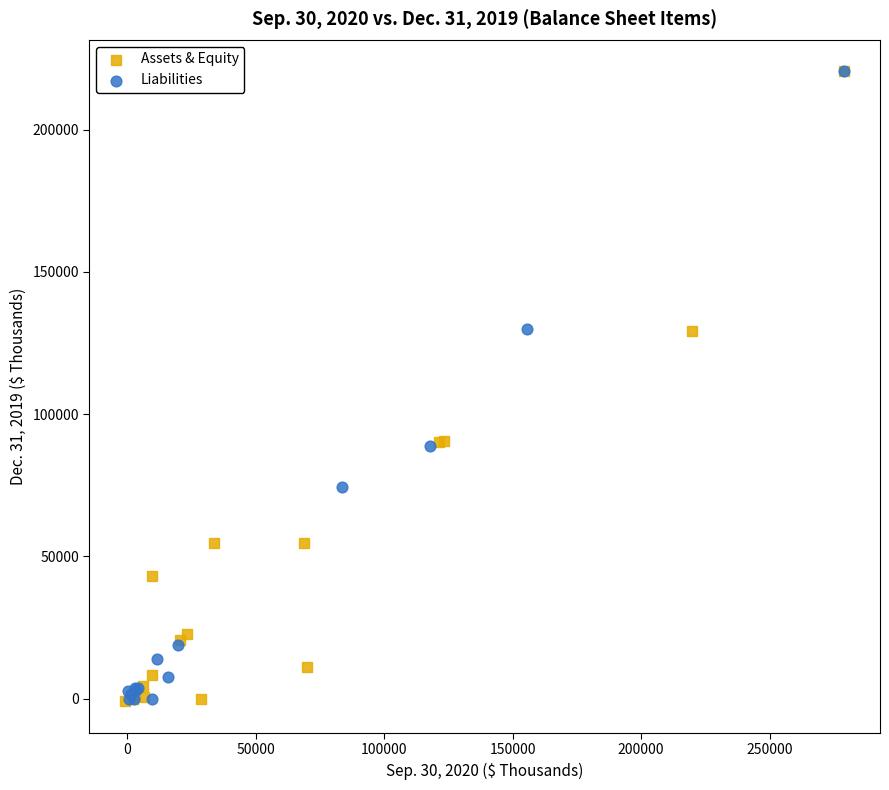

What are all the series names shown in the legend?

Assets & Equity, Liabilities